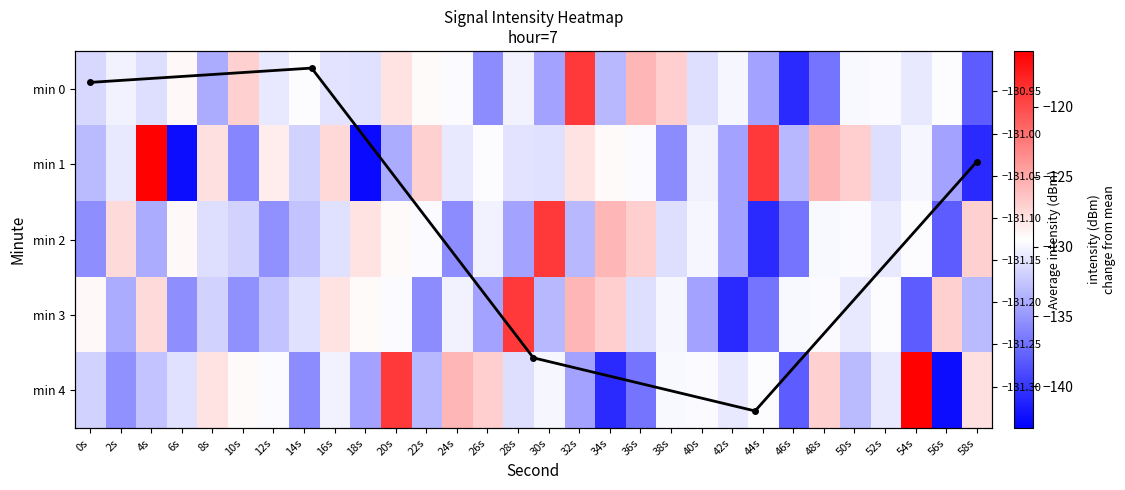

List the labels in order of 4 value, smallest first.

56s, 34s, 46s, 36s, 14s, 2s, 18s, 32s, 22s, 50s, 4s, 0s, 28s, 6s, 42s, 52s, 16s, 30s, 38s, 12s, 40s, 44s, 10s, 8s, 58s, 48s, 26s, 24s, 20s, 54s